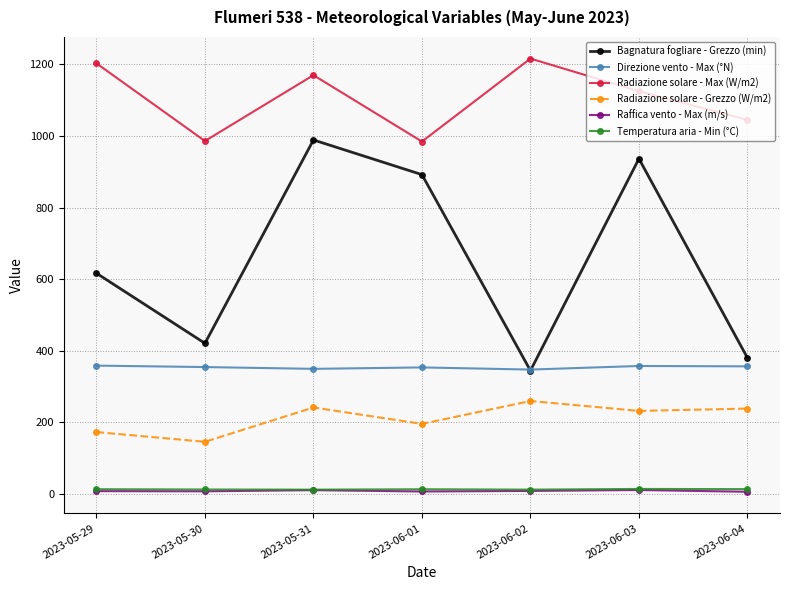

Which series has the widest spread of values?

Bagnatura fogliare - Grezzo (min)